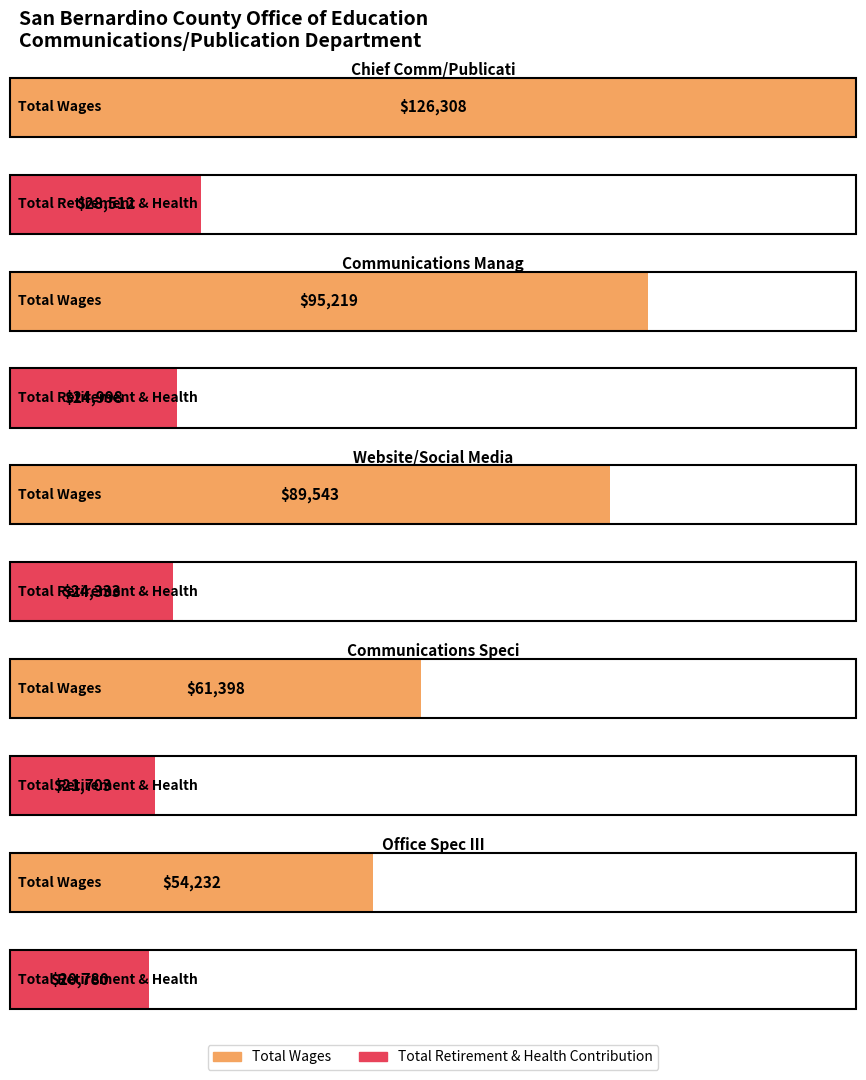

What are all the series names shown in the legend?

Total Wages, Total Retirement & Health Contribution